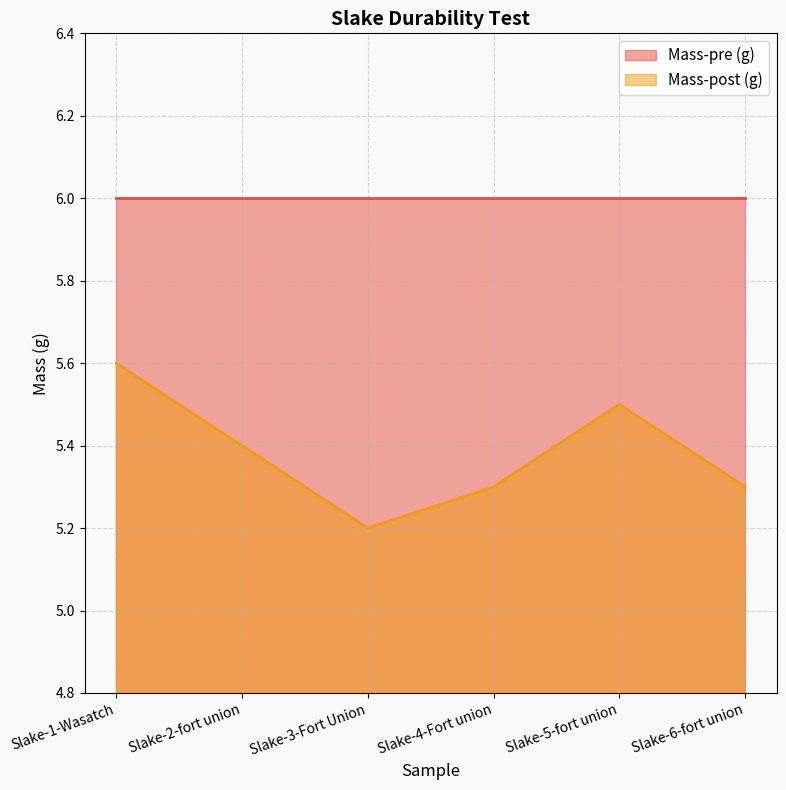

Where is the first local maximum?

Slake-5-fort union